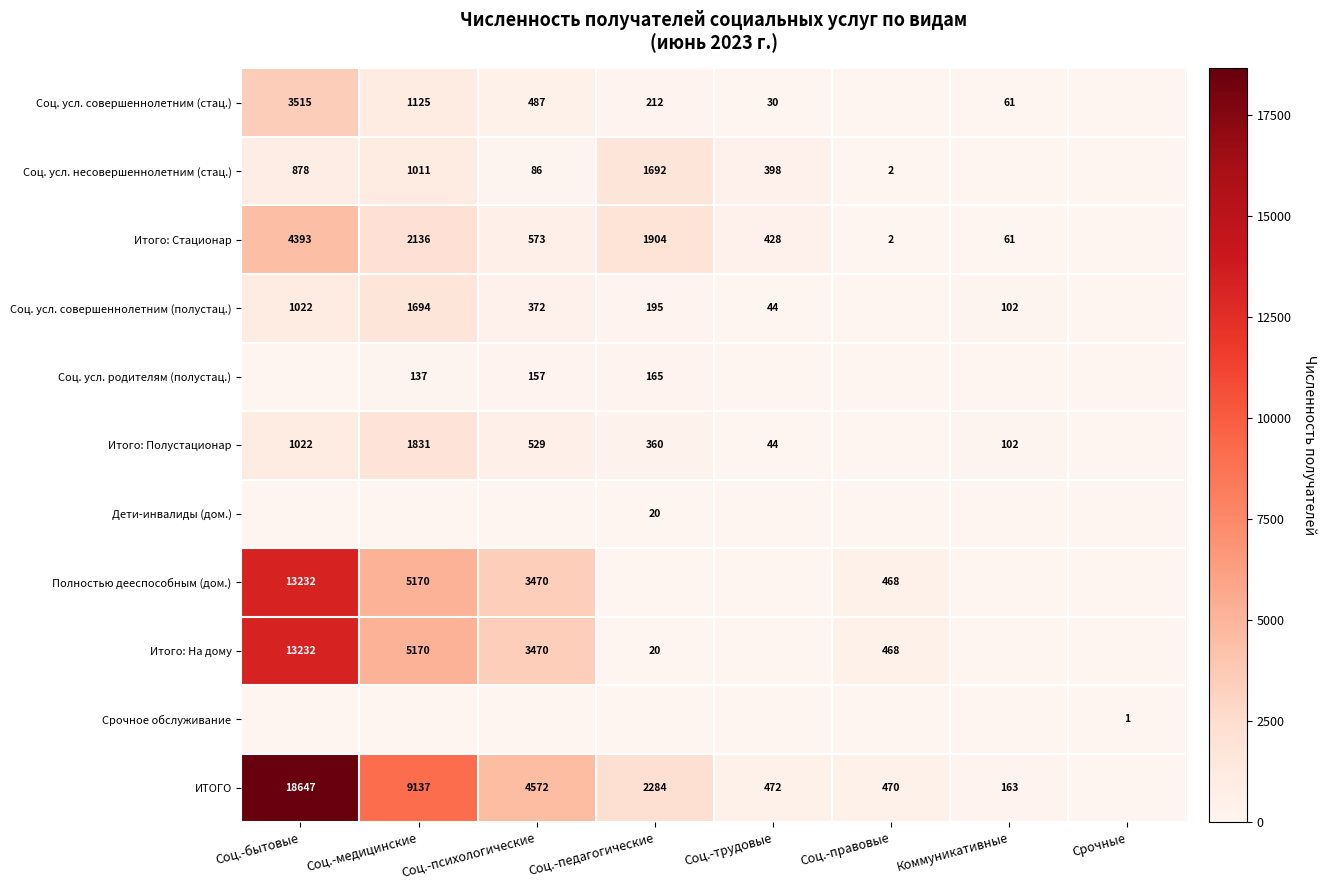

True or false: ИТОГО has a value of 4572 at Соц.-психологические.

True